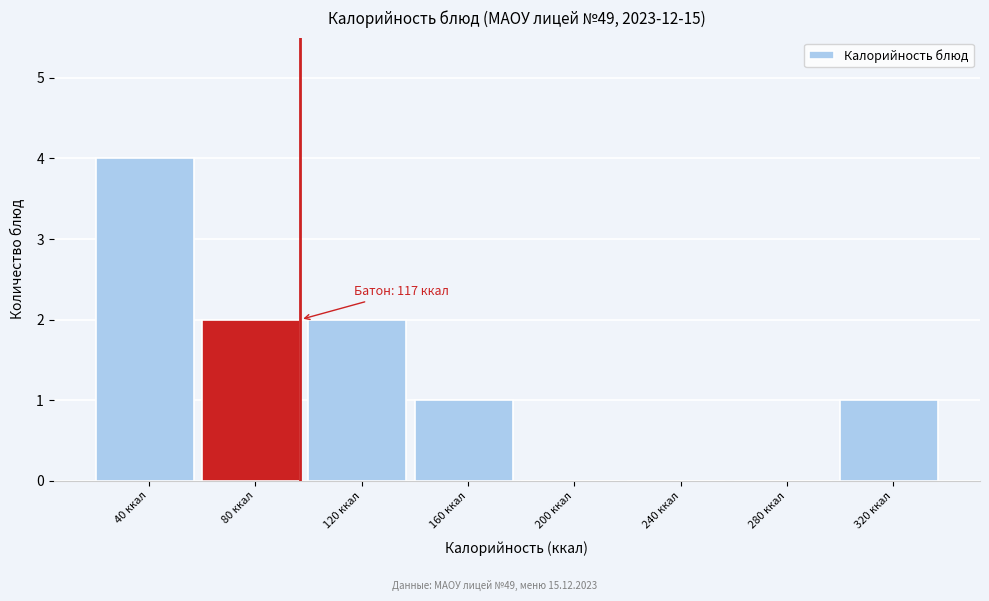

Reading left to right, transcribe all the data shown in this chart.

40 ккал=4	80 ккал=2	120 ккал=2	160 ккал=1	200 ккал=0	240 ккал=0	280 ккал=0	320 ккал=1